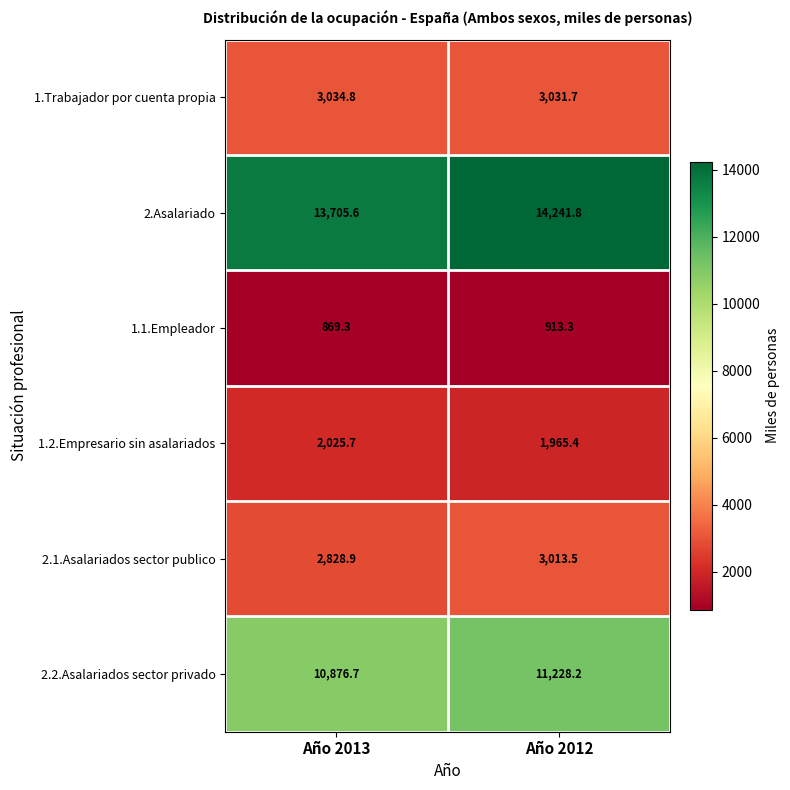

Reading left to right, list all the values displayed in this chart.

1.Trabajador por cuenta propia: Año 2013=3034.8	Año 2012=3031.7
2.Asalariado: Año 2013=13705.6	Año 2012=14241.8
1.1.Empleador: Año 2013=869.3	Año 2012=913.3
1.2.Empresario sin asalariados: Año 2013=2025.7	Año 2012=1965.4
2.1.Asalariados sector publico: Año 2013=2828.9	Año 2012=3013.5
2.2.Asalariados sector privado: Año 2013=10876.7	Año 2012=11228.2